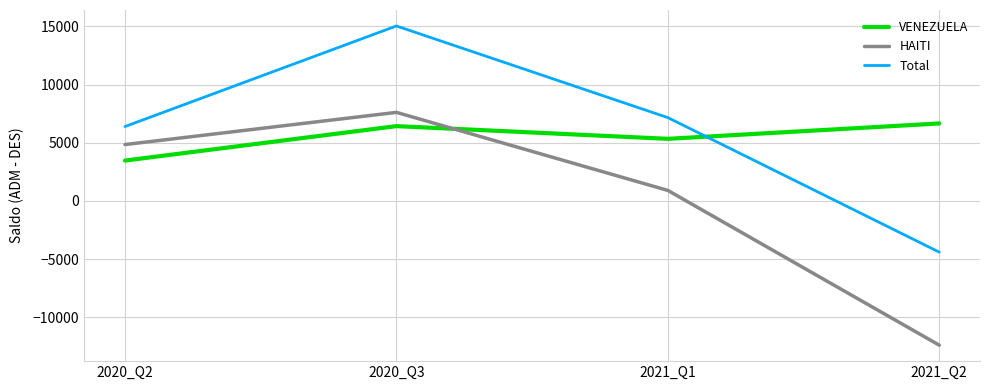

True or false: Total has a value of 11392 at 2021_Q1.

False